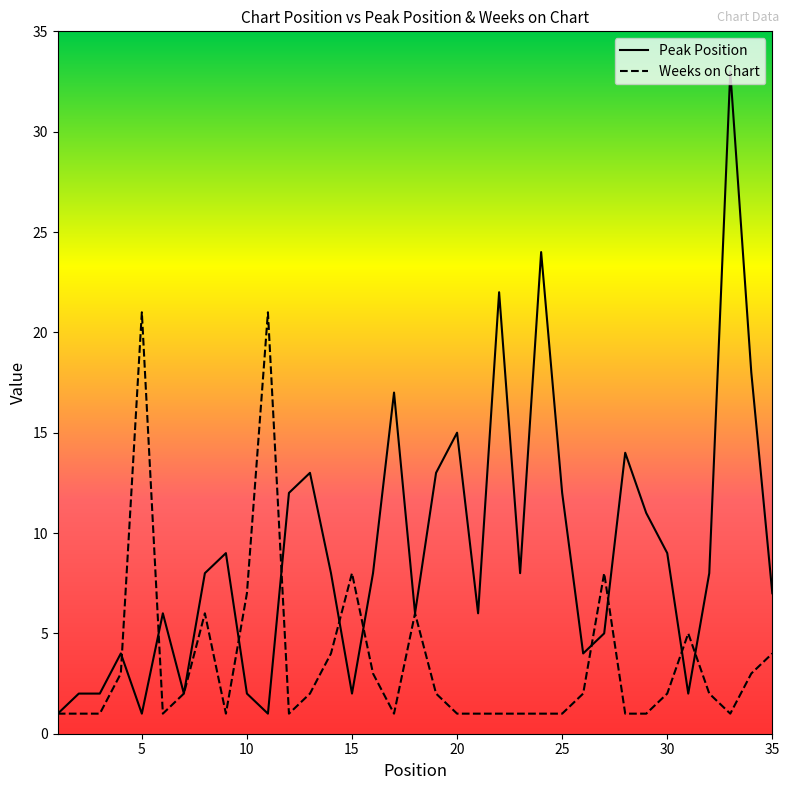

Which series has the widest spread of values?

Peak Position